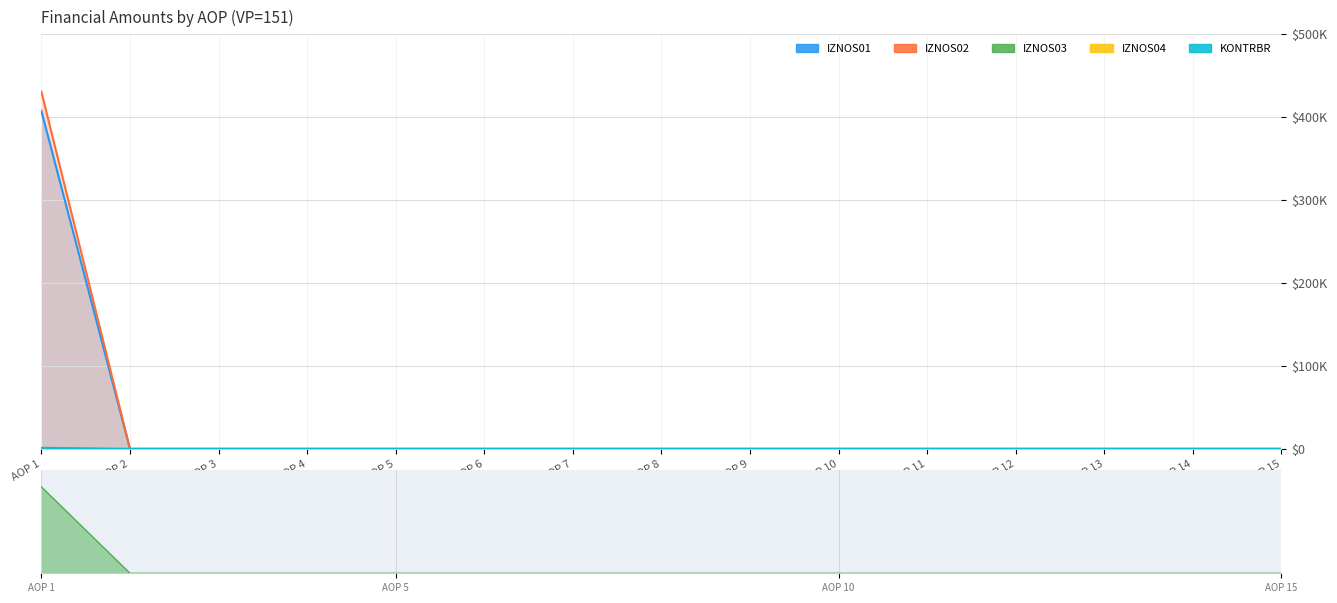

Is the value of IZNOS03 at AOP 11 greater than the value of KONTRBR at AOP 5?

No